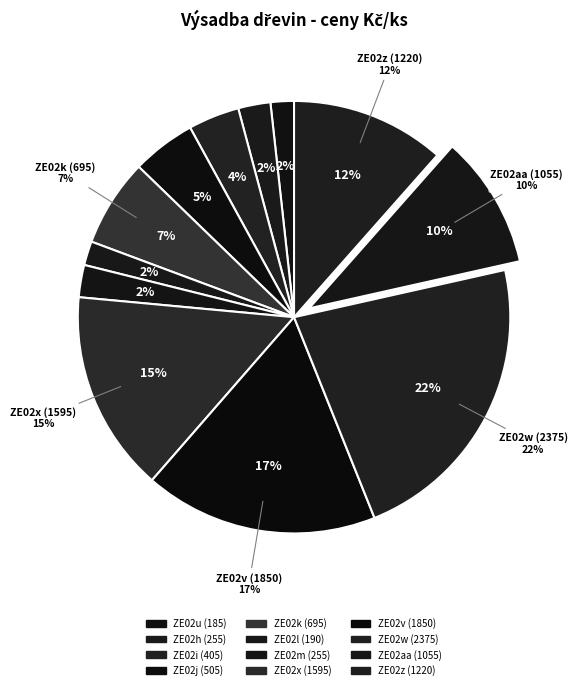

To the nearest percent, what portion does ZE02l (190) represent?

2%